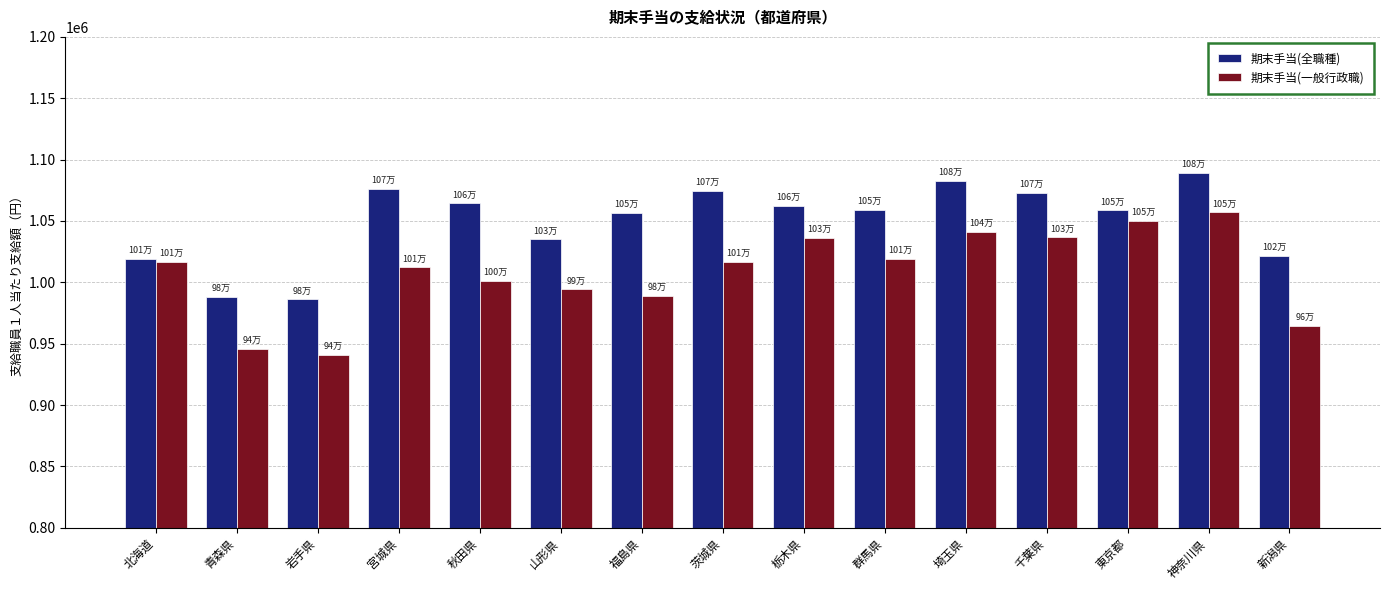

Rank the series by their average value, from lowest to highest.

期末手当(一般行政職), 期末手当(全職種)